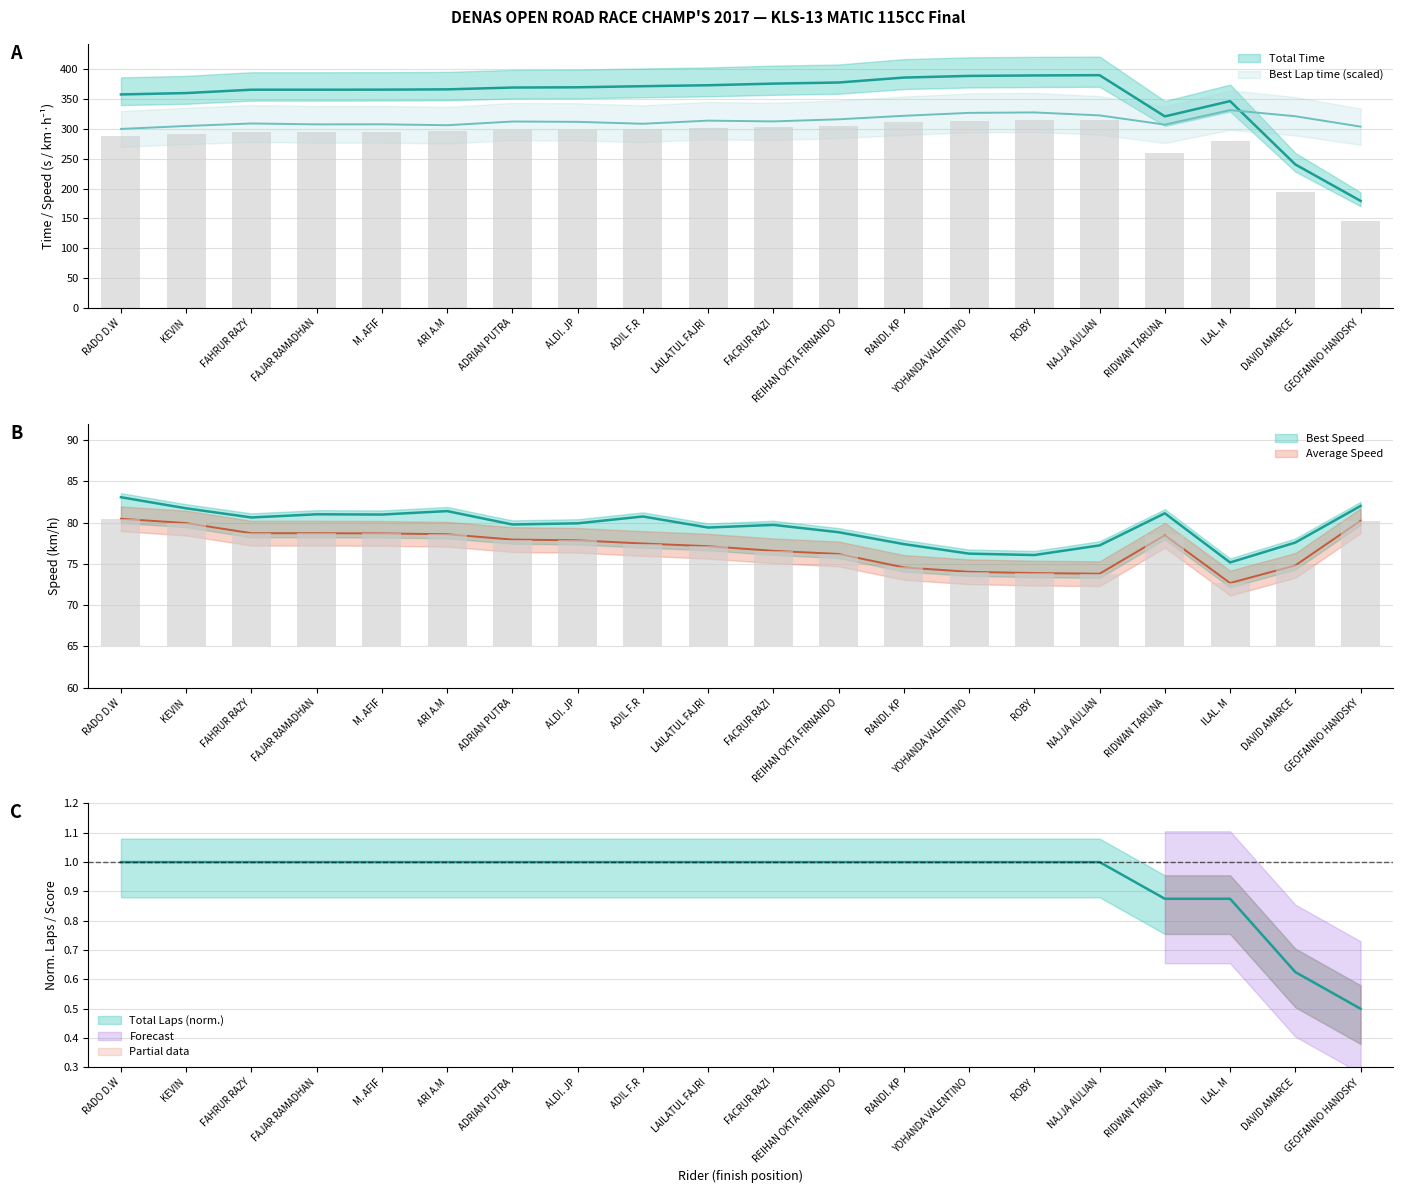

What is the difference between the Total Time values at RIDWAN TARUNA and KEVIN?

39.1